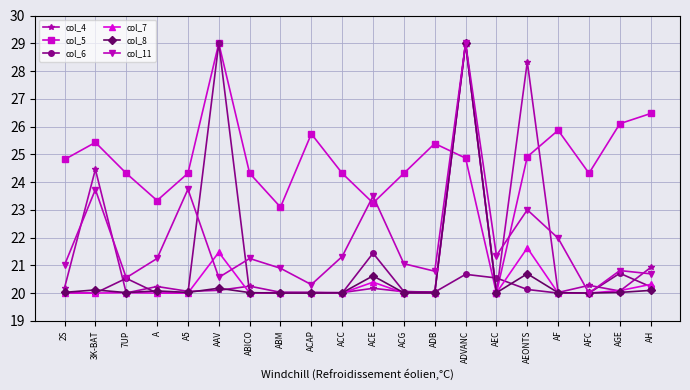

What is the value of the col_4 point at the 12th from the left?

20.1